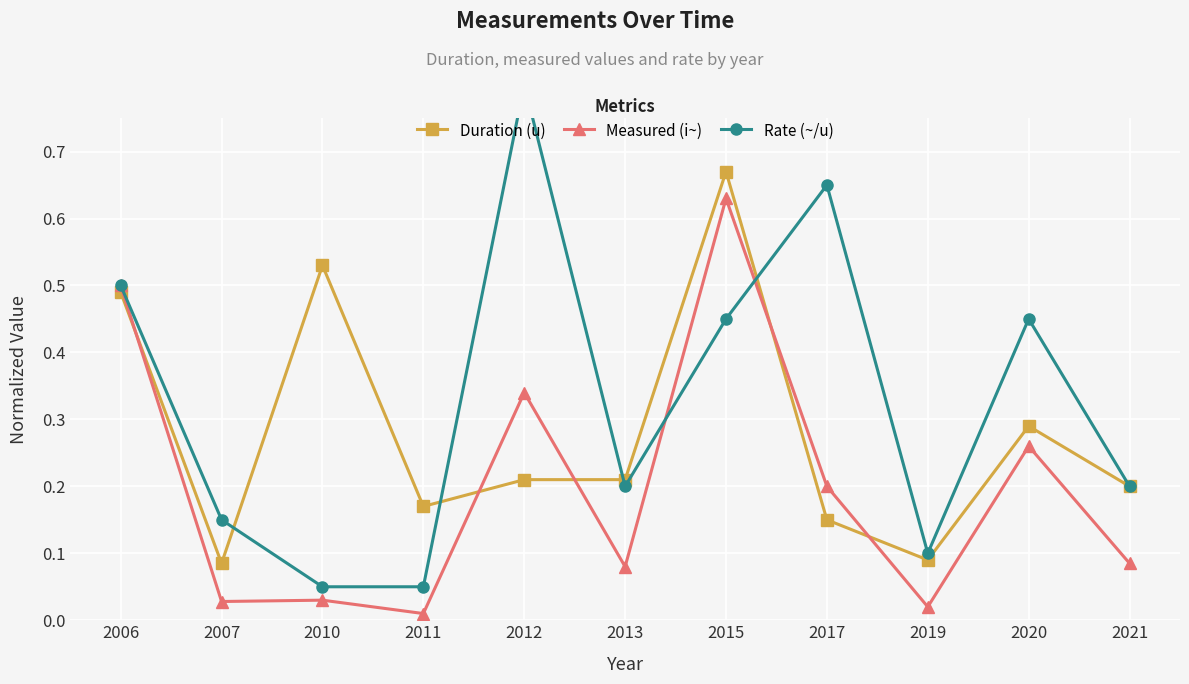

Where is the first local minimum for Rate (~/u)?

2013